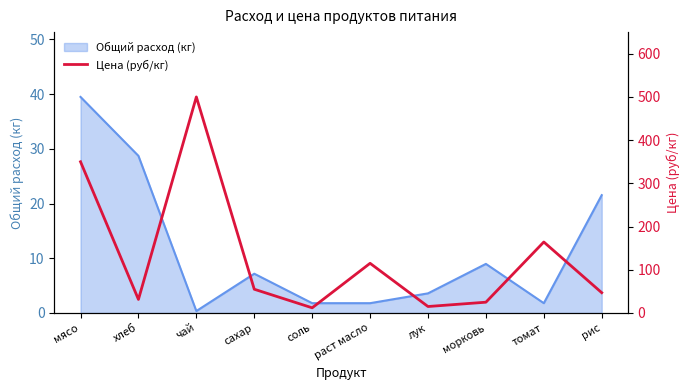

What is the approximate value of Общий расход (кг) at сахар?

7.2